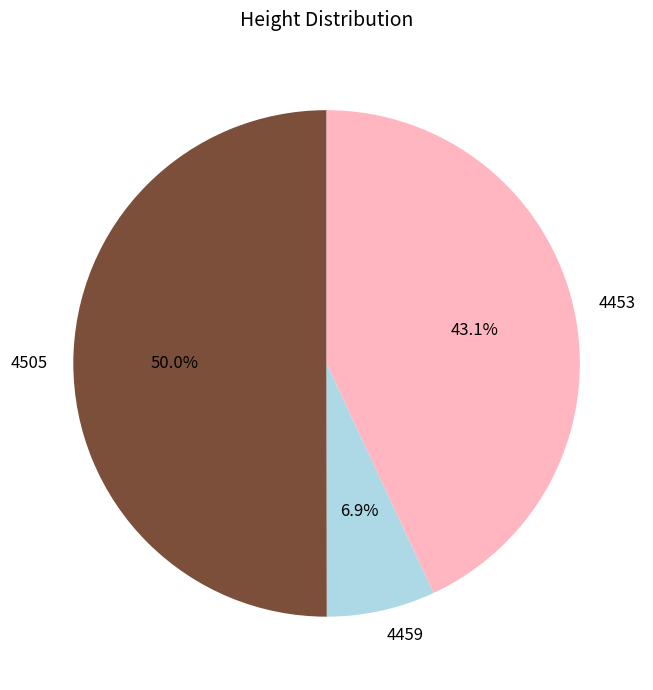

What is the total percentage of 4505 and 4459?

56.9%